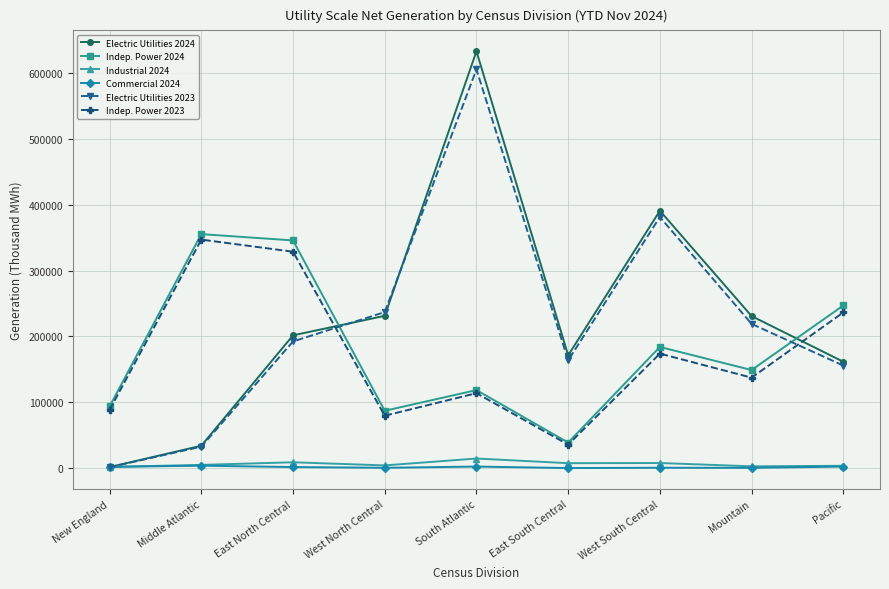

What is the label of the 2nd point from the right?

Mountain